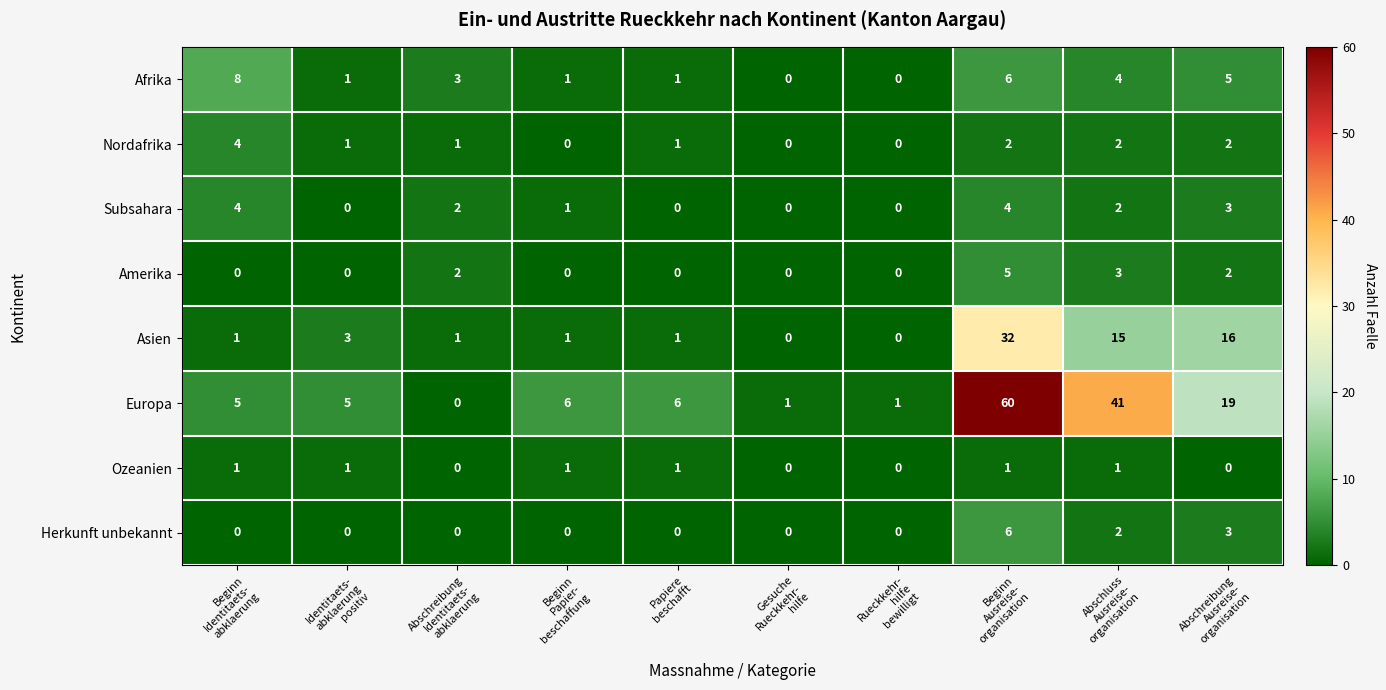

What is the sum of all Amerika values?

12